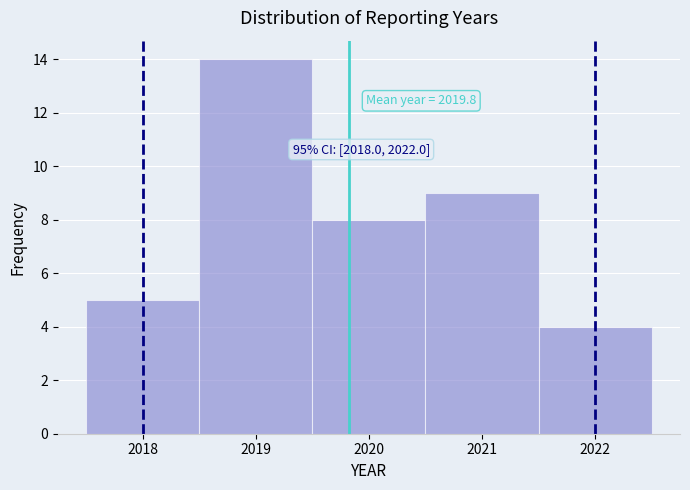

Over which range of the x-axis is the bar tallest?

2018.5 to 2019.5